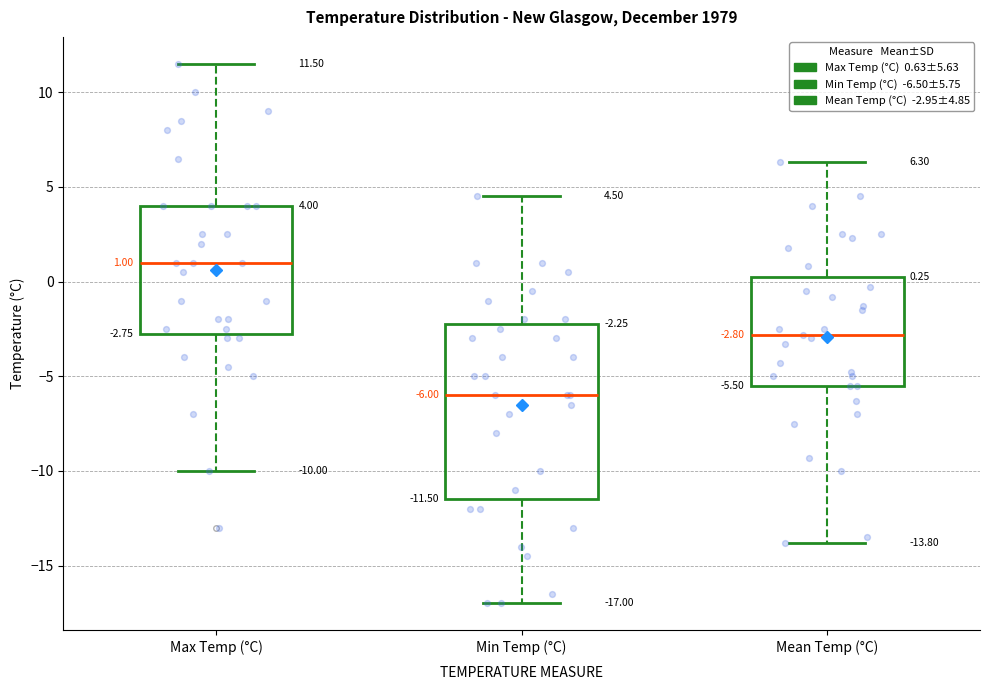

Which box has the lowest median line?

Min Temp (°C)